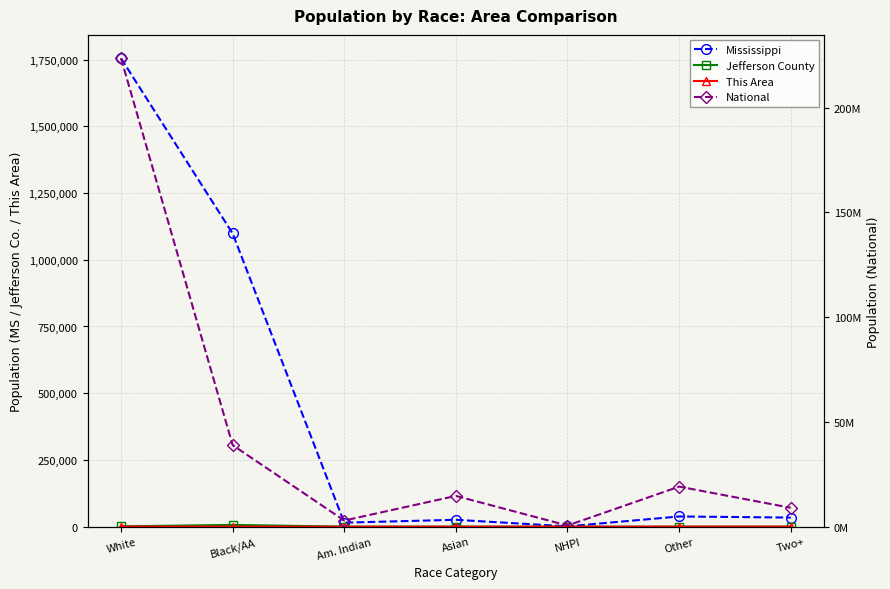

Reading left to right, what are all the values shown in this chart?

Mississippi: 1754684	1098385	15030	25742	1187	38162	34107
Jefferson County: 1060	6620	13	2	1	3	27
This Area: 294	309	0	2	0	0	0
National: 223553265	38929319	2932248	14674252	540013	19107368	9009073